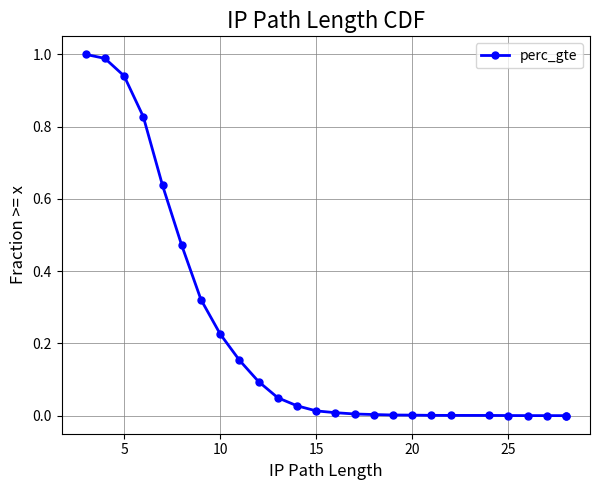

Where is the data nearest to the value 0?

25